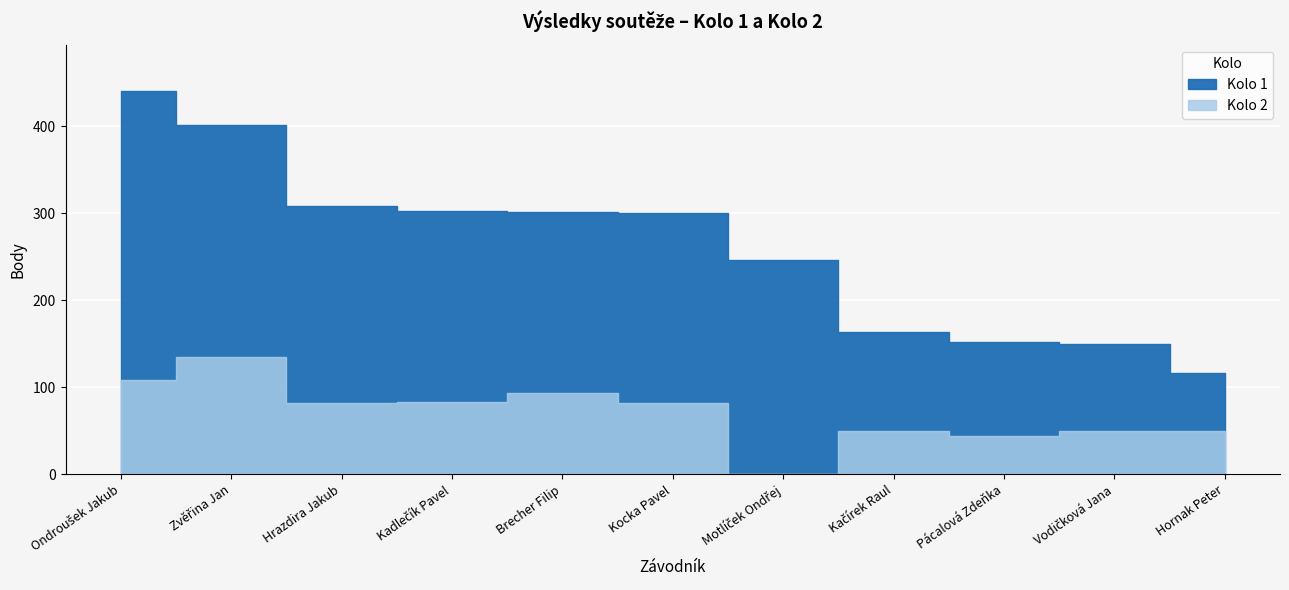

The value of Kolo 1 at Pácalová Zdeňka is 150. True or false?

False